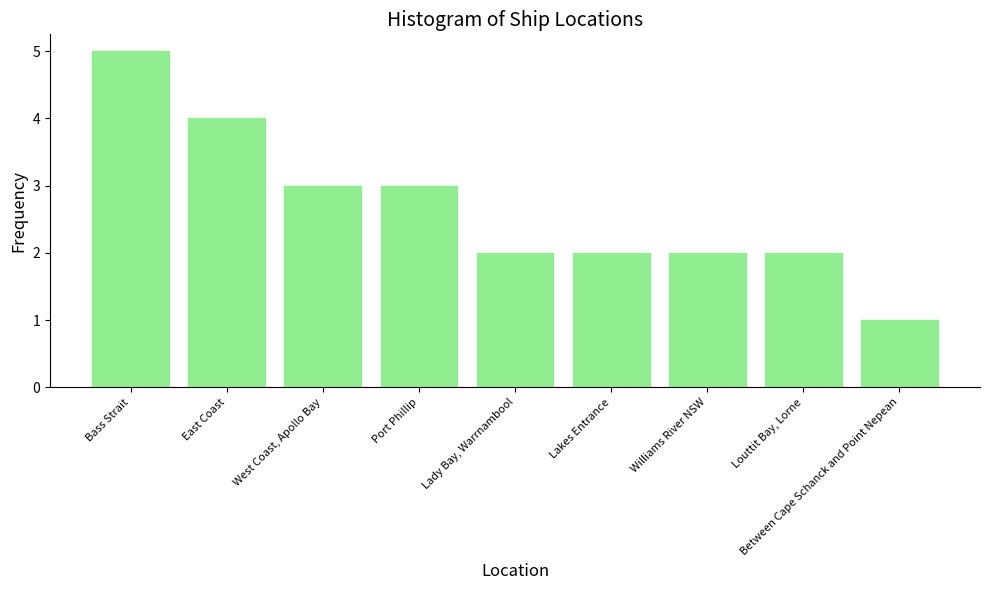

What is the average value?

3